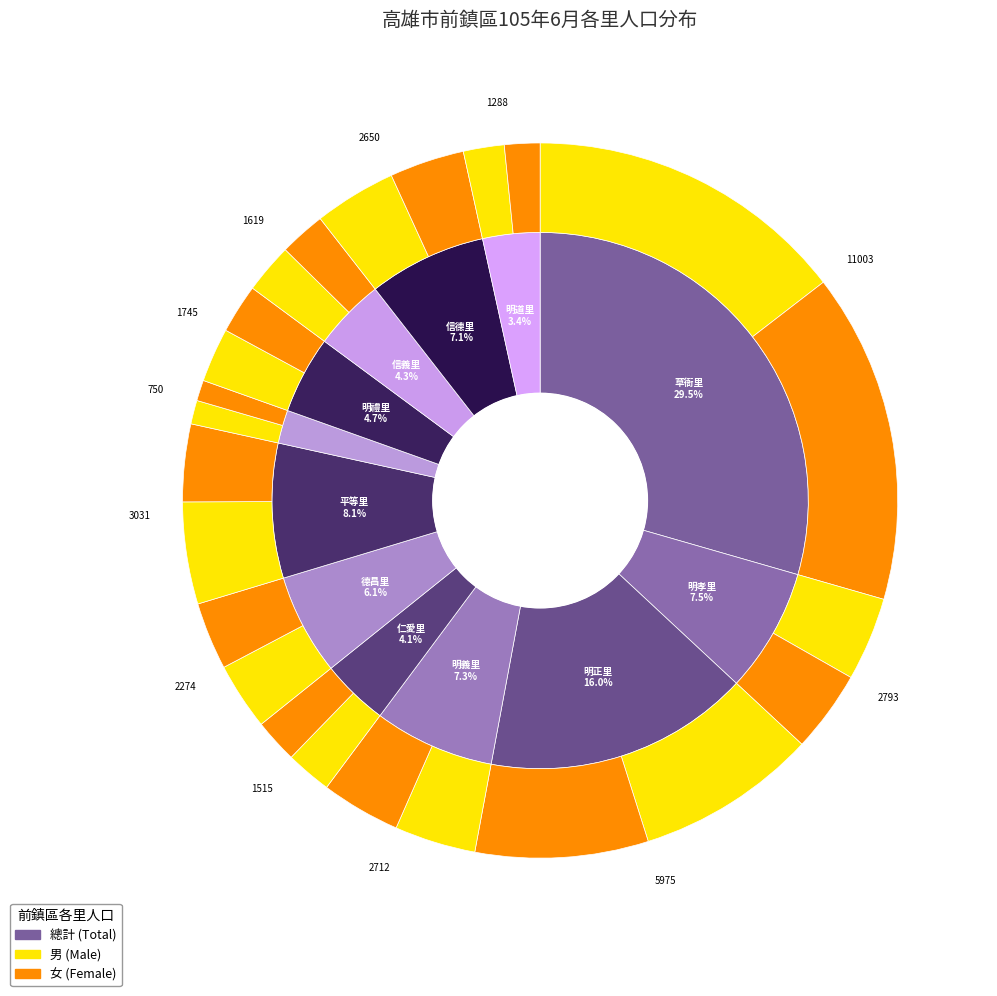

To the nearest percent, what is the difference between the largest and smallest slice percentages?

27%